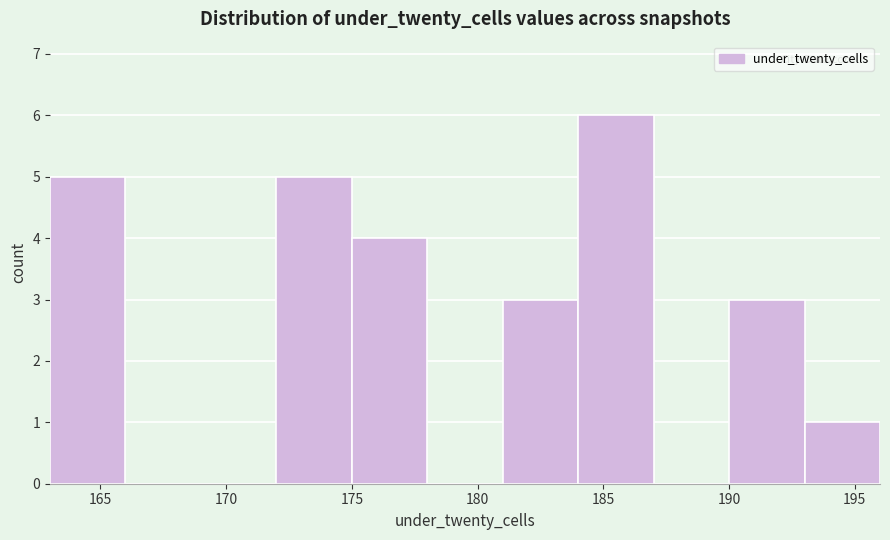

What is the height of the bar covering 184 to 187 on the x-axis? The values are not printed on the chart, so give them approximately, as read against the axis.

6